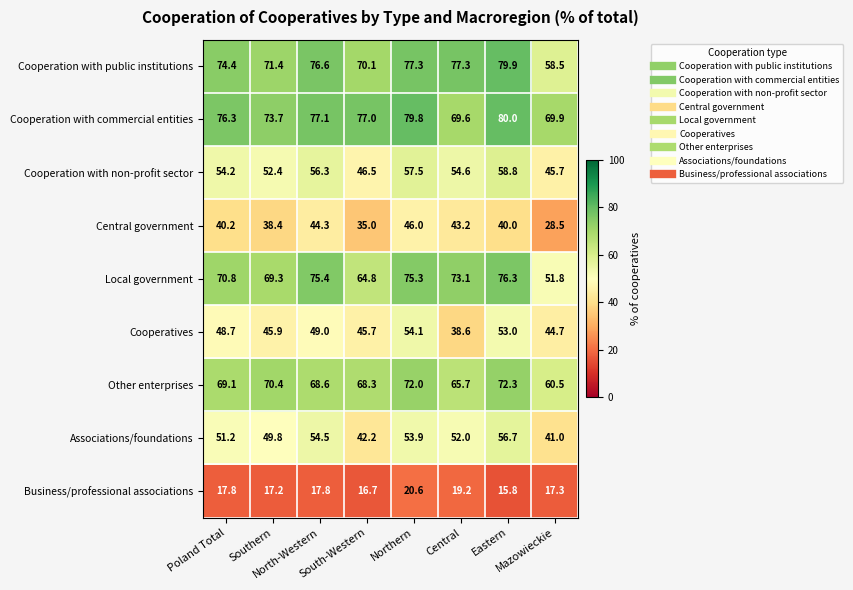

List the series in order of their peak value, lowest first.

Business/professional associations, Central government, Cooperatives, Associations/foundations, Cooperation with non-profit sector, Other enterprises, Local government, Cooperation with public institutions, Cooperation with commercial entities